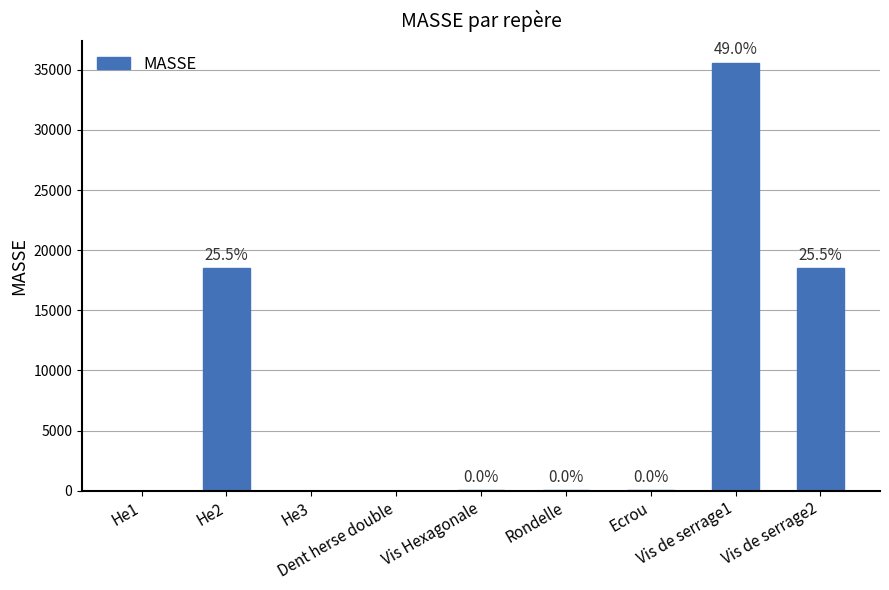

What is the sum of all values?

72671.8